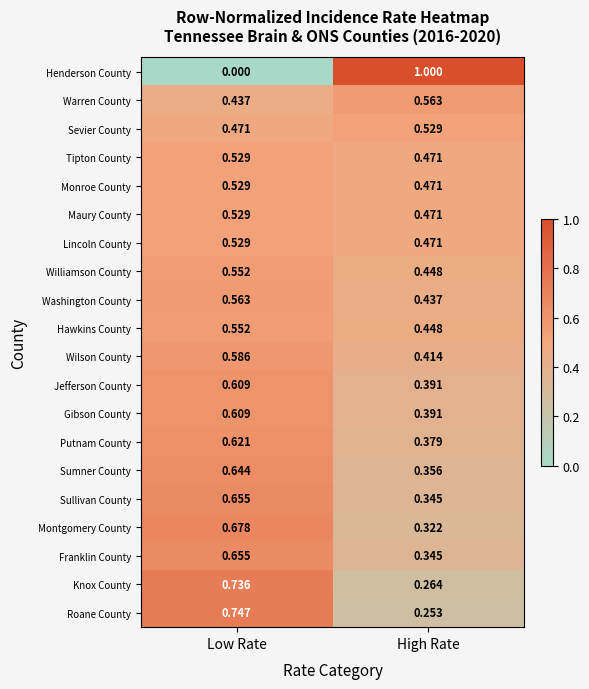

Rank the categories by Jefferson County value from highest to lowest.

Low Rate, High Rate